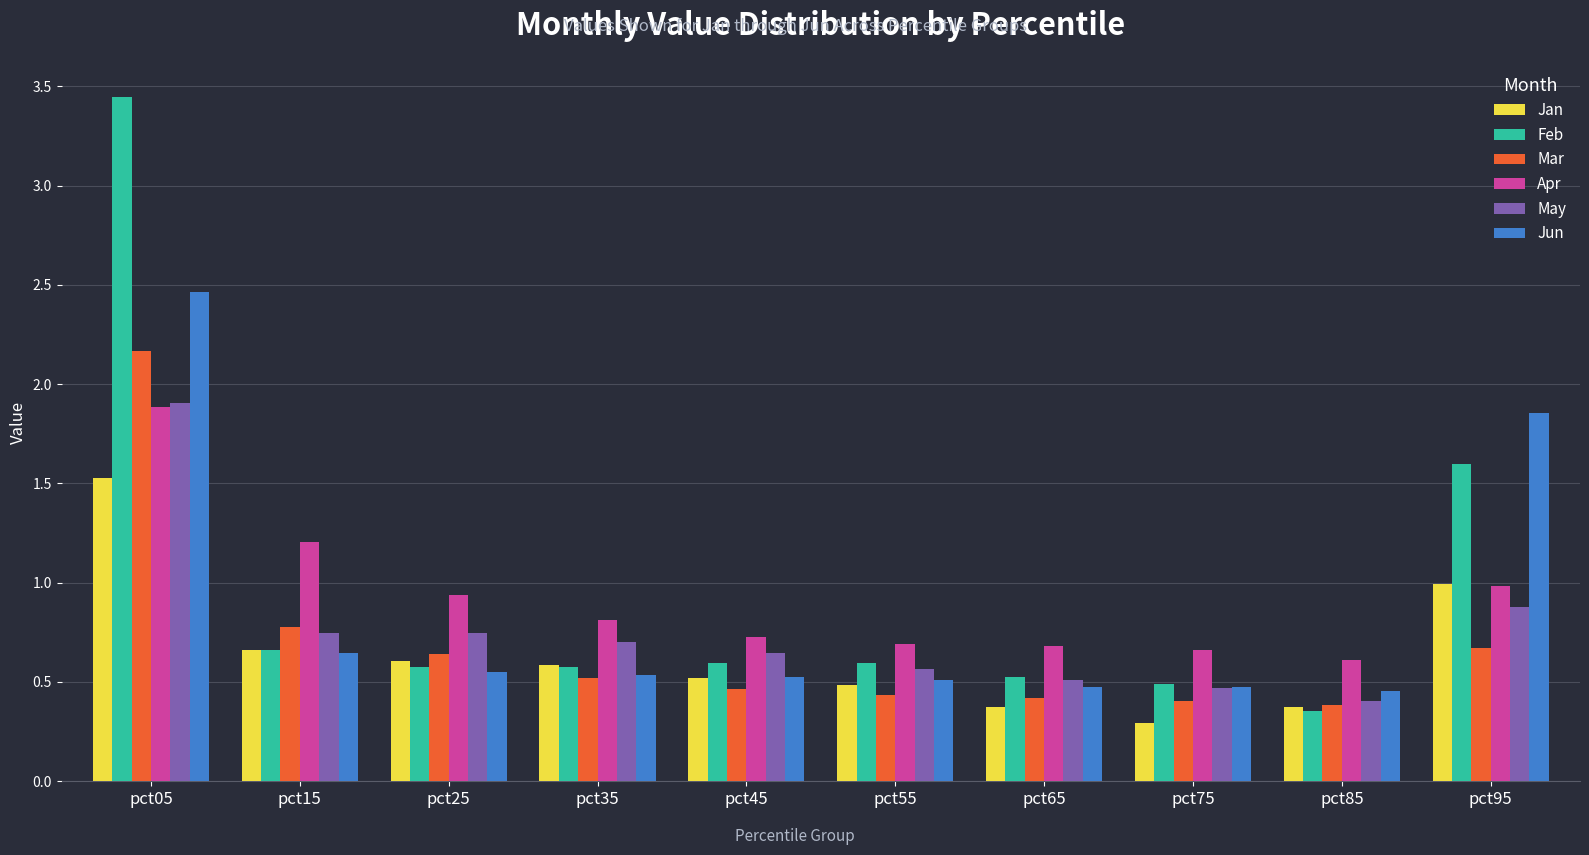

What is the sum of the May values at pct75 and pct45?

1.1